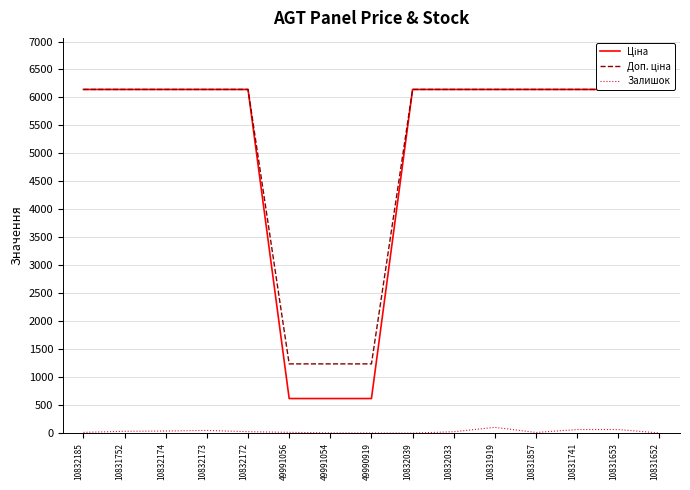

How many values in the Ціна series are below 6143?

3